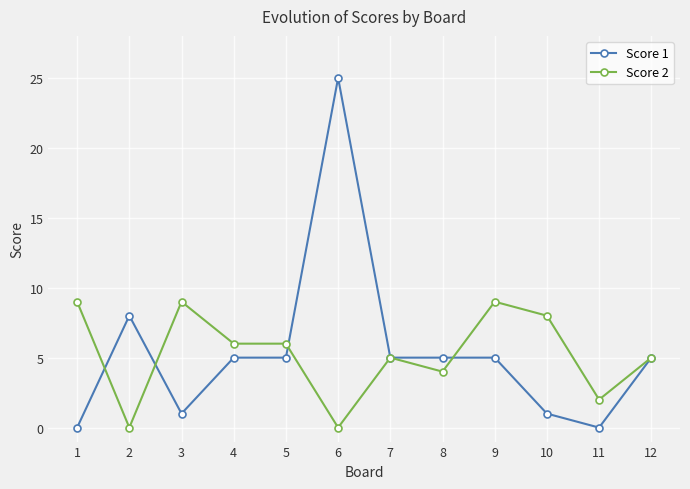

Where is the first local maximum for Score 2?

3